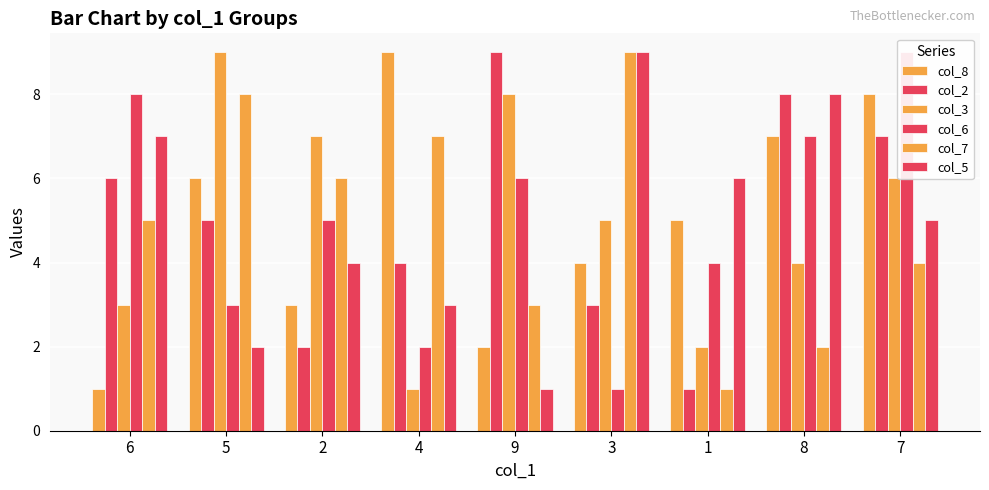

At which label does col_6 first exceed 5?

6